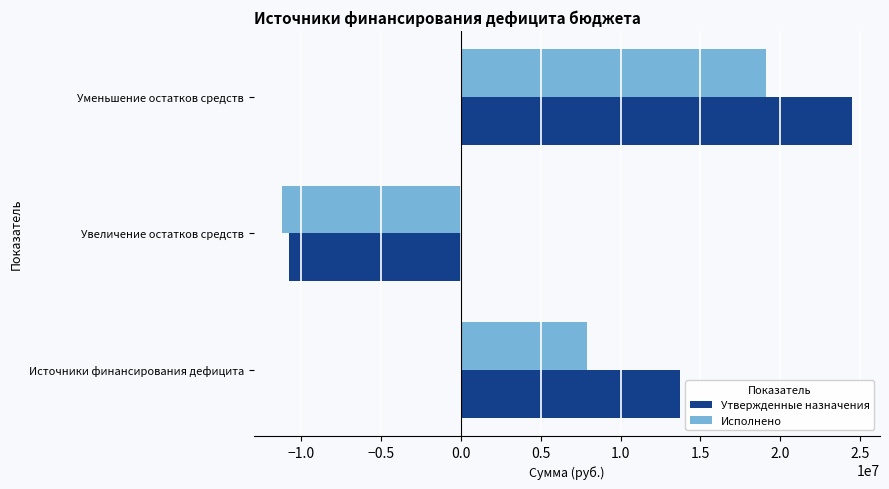

What is the sum of the Утвержденные назначения values at Уменьшение остатков средств and Источники финансирования дефицита?

38156937.4